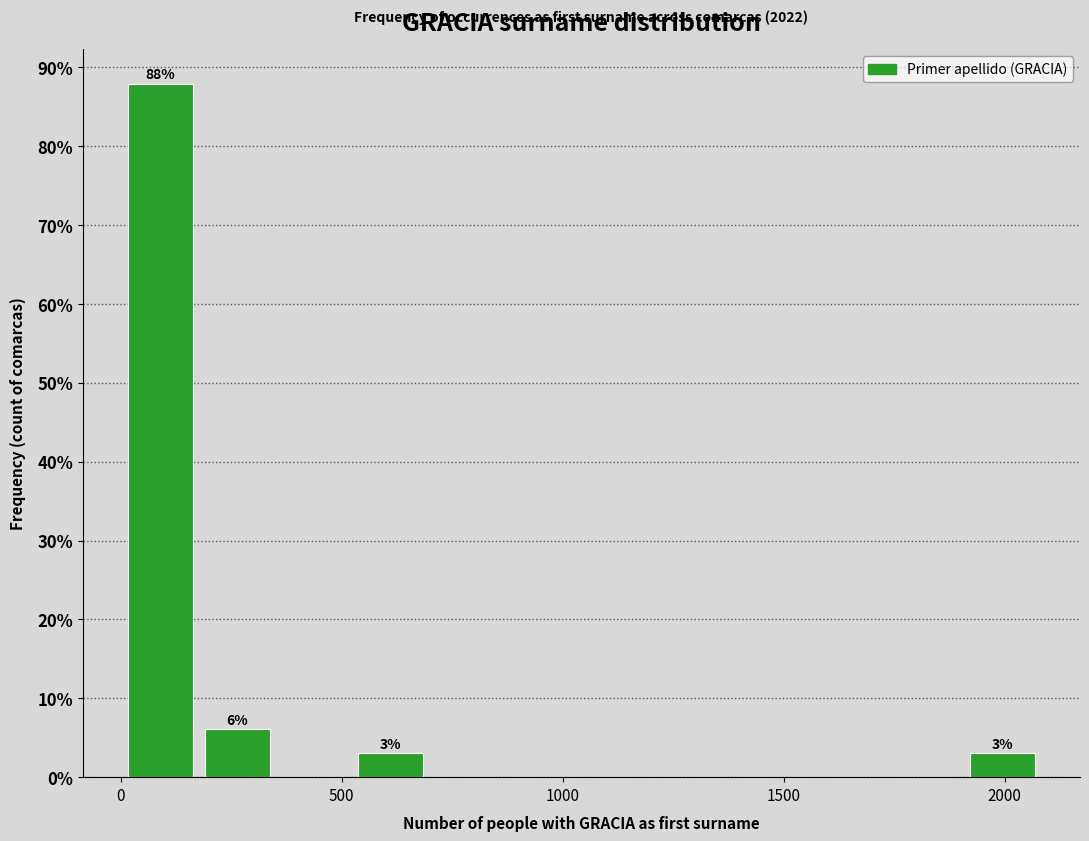

Read against the x-axis, roughly where is the centre of the tallest bar?

100